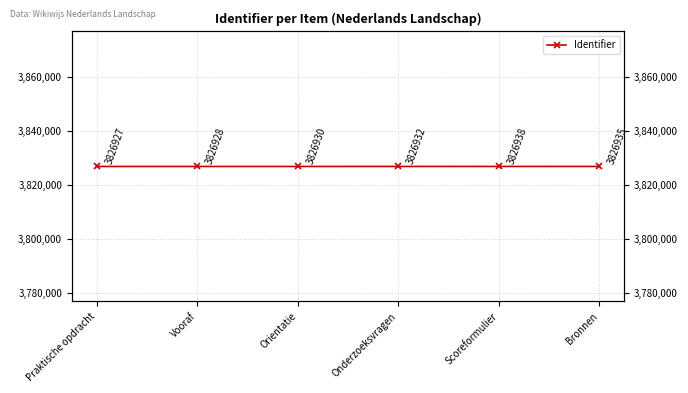

Which label corresponds to the smallest value in the chart?

Praktische opdracht